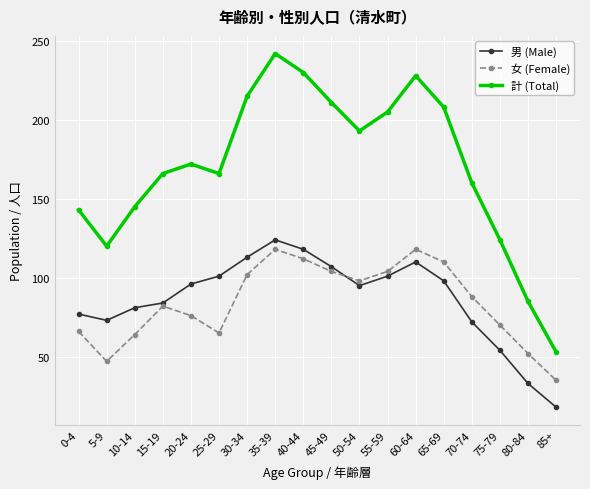

Reading left to right, extract all data points from this chart.

男 (Male): 0-4=77	5-9=73	10-14=81	15-19=84	20-24=96	25-29=101	30-34=113	35-39=124	40-44=118	45-49=107	50-54=95	55-59=101	60-64=110	65-69=98	70-74=72	75-79=54	80-84=33	85+=18
女 (Female): 0-4=66	5-9=47	10-14=64	15-19=82	20-24=76	25-29=65	30-34=102	35-39=118	40-44=112	45-49=104	50-54=98	55-59=104	60-64=118	65-69=110	70-74=88	75-79=70	80-84=52	85+=35
計 (Total): 0-4=143	5-9=120	10-14=145	15-19=166	20-24=172	25-29=166	30-34=215	35-39=242	40-44=230	45-49=211	50-54=193	55-59=205	60-64=228	65-69=208	70-74=160	75-79=124	80-84=85	85+=53